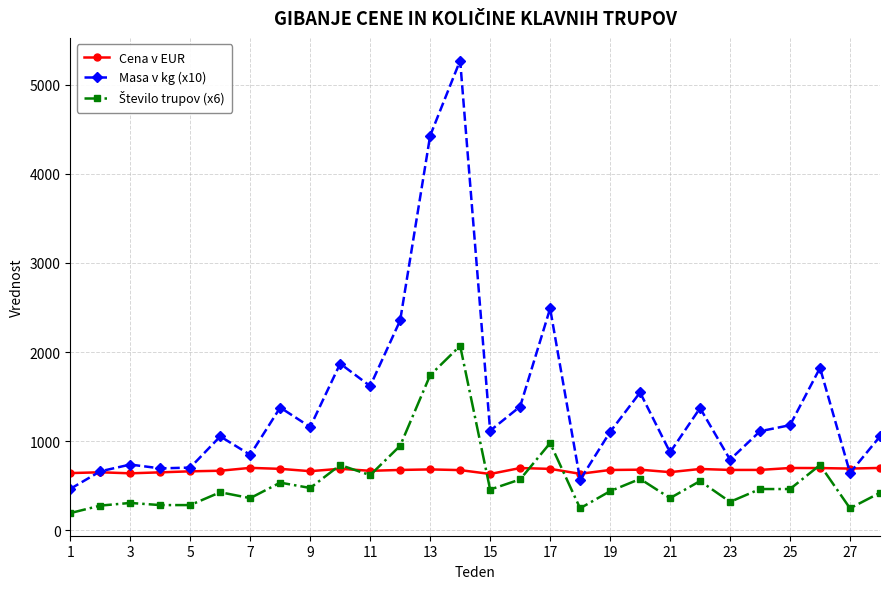

Does the chart display data point markers on the line(s)?

Yes